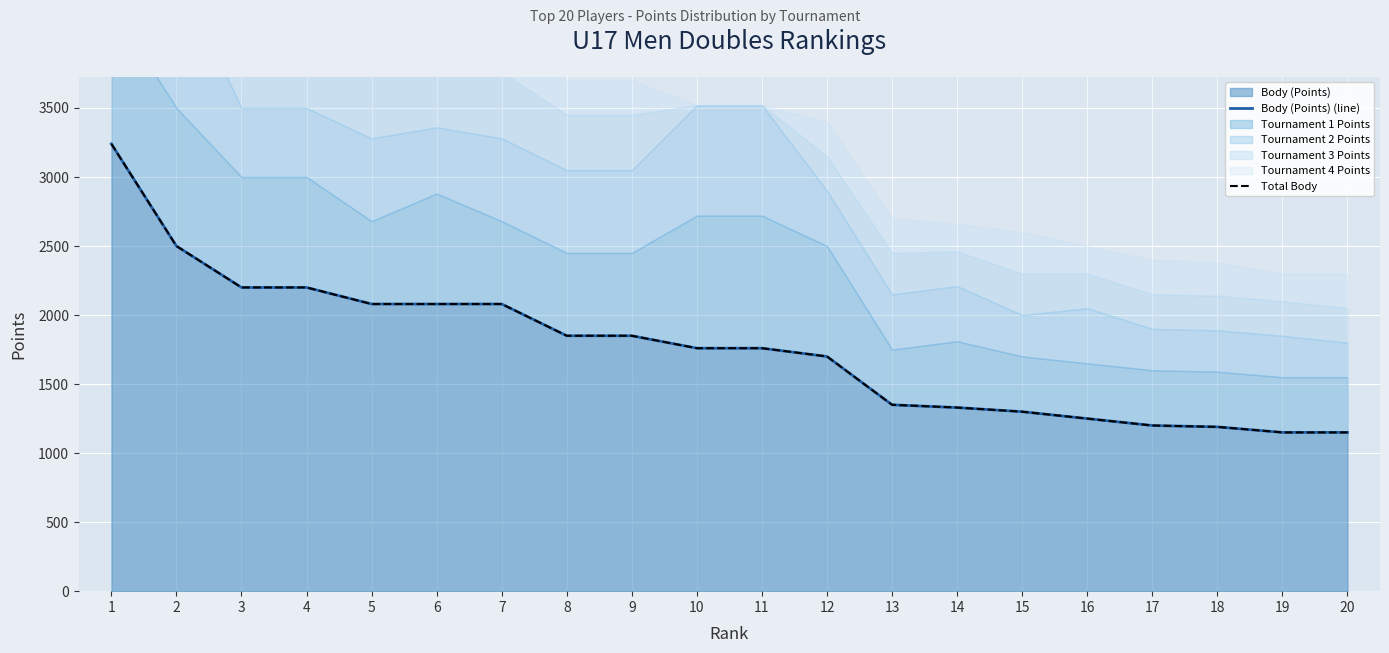

What is the sum of all Total Body values?

35220